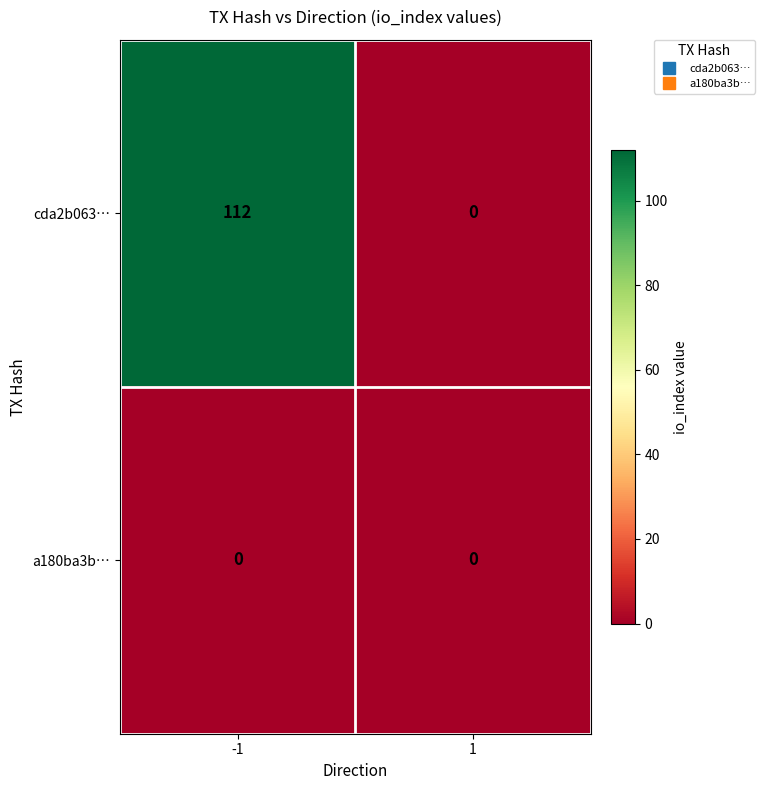

Is it true that cda2b063… equals -53 at 1?

False